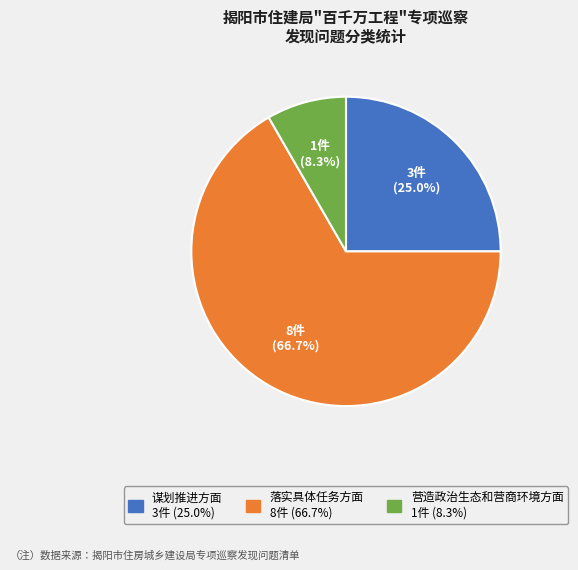

To the nearest percent, what percentage of the pie is 营造政治生态和营商环境方面?

8%